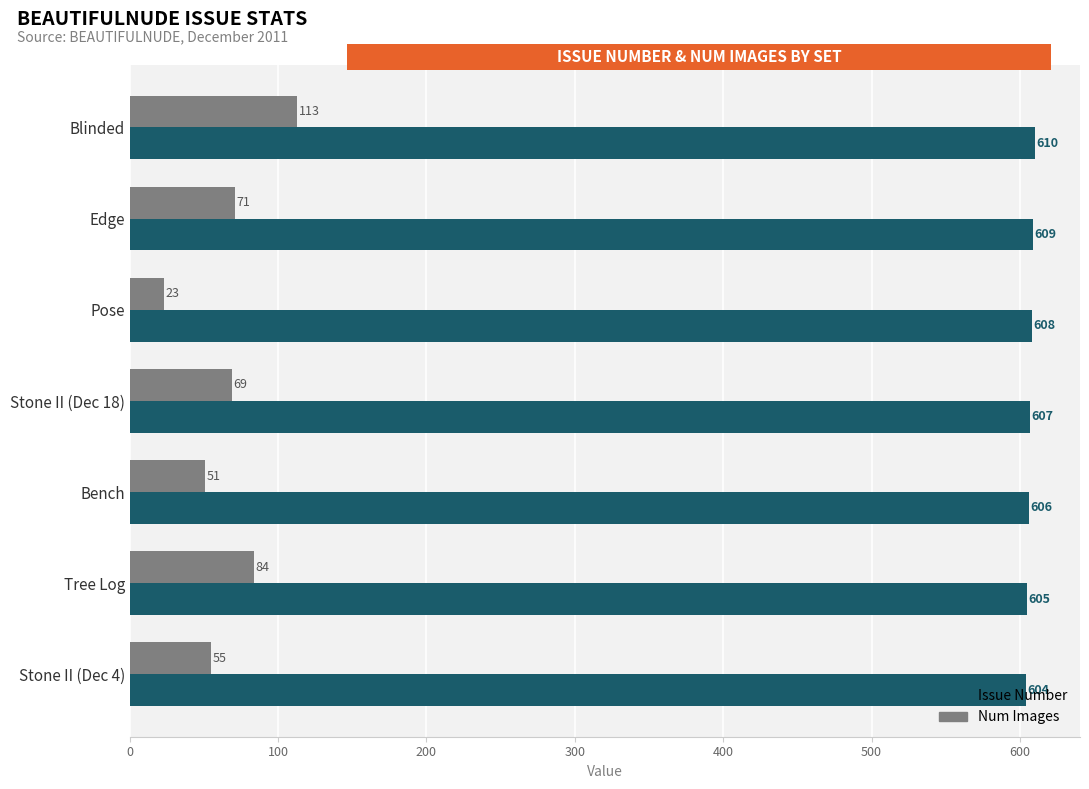

Which series has the largest range (max minus min)?

Num Images